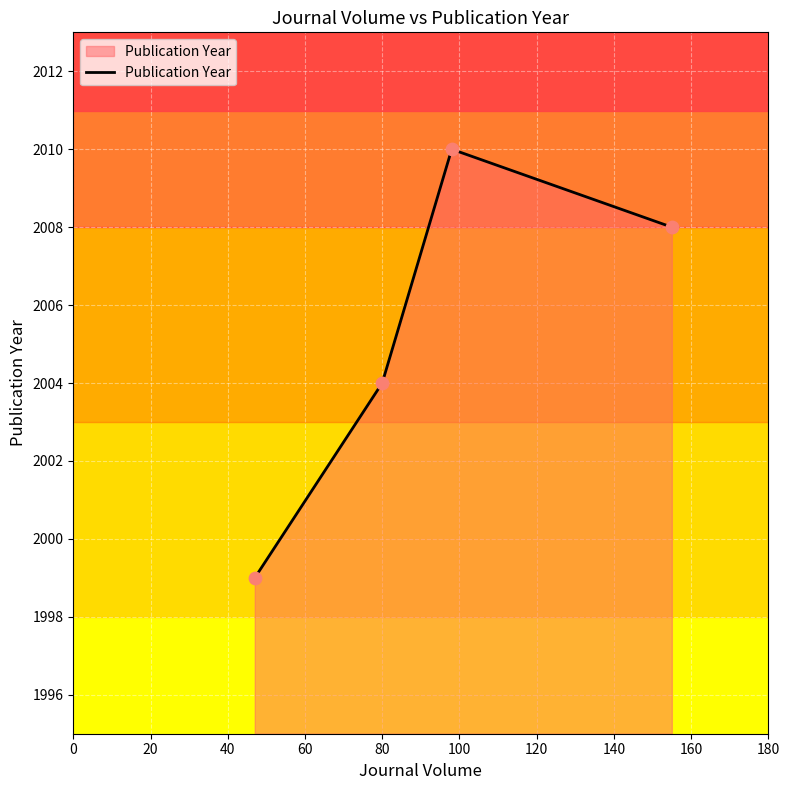

How many interior local peaks does the Publication Year series have?

1